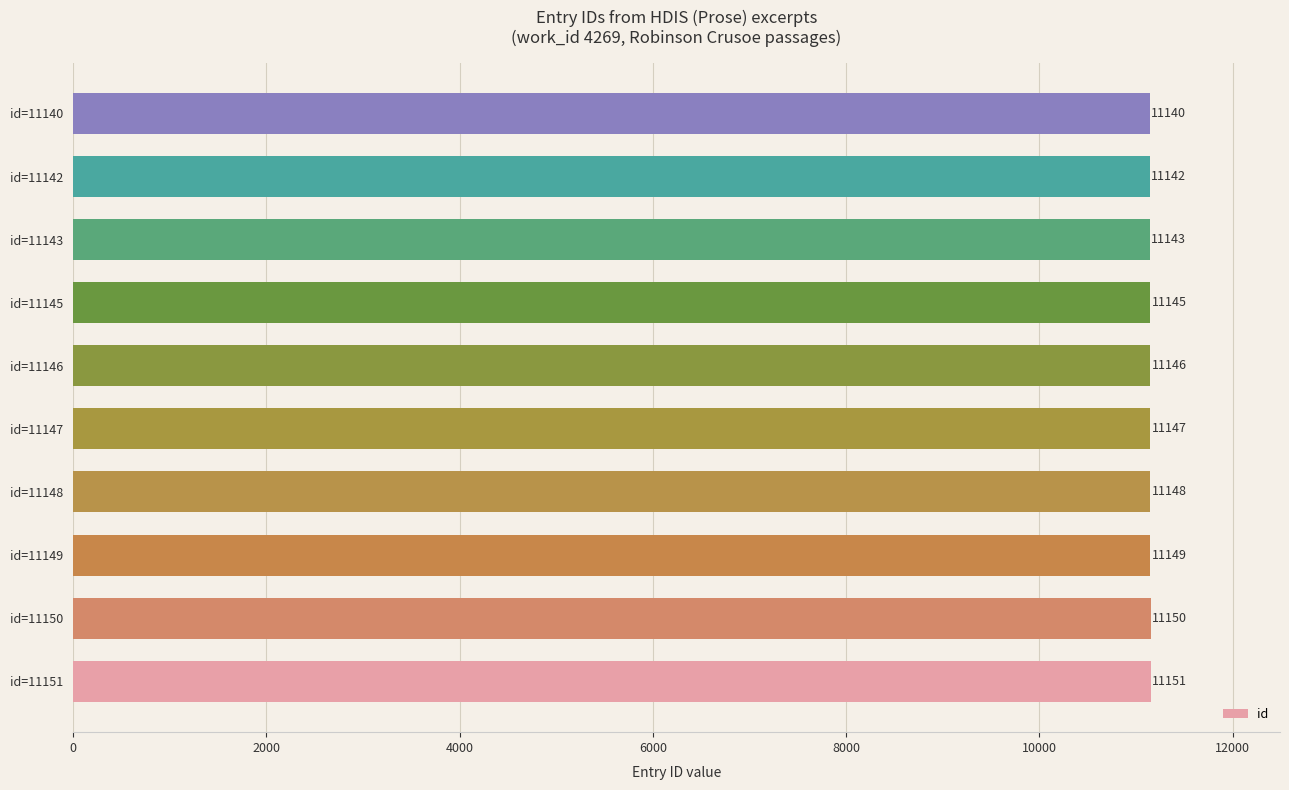

What is the difference between the second highest and minimum values?

10